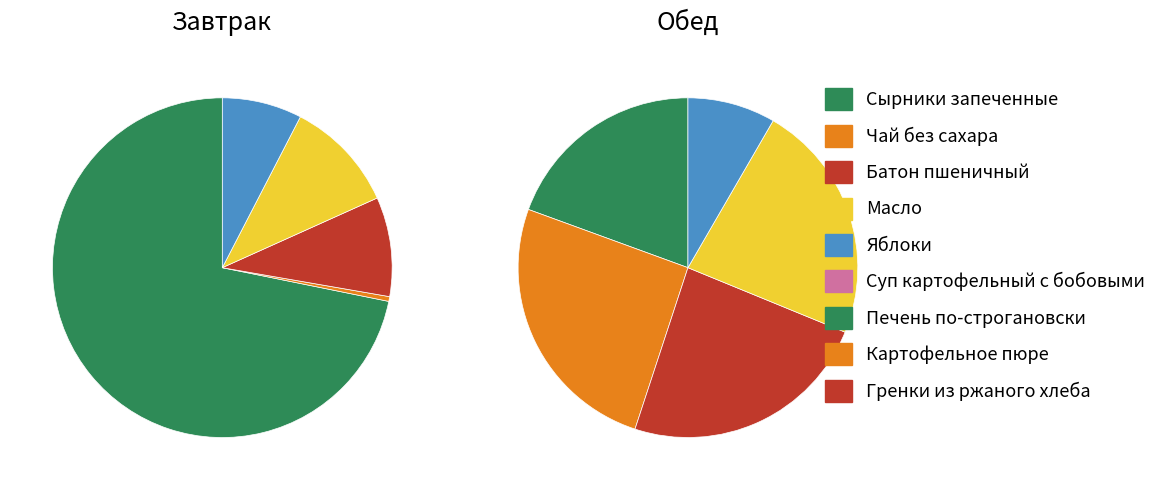

To the nearest percent, what percentage of the pie is Сырники запеченные?

72%